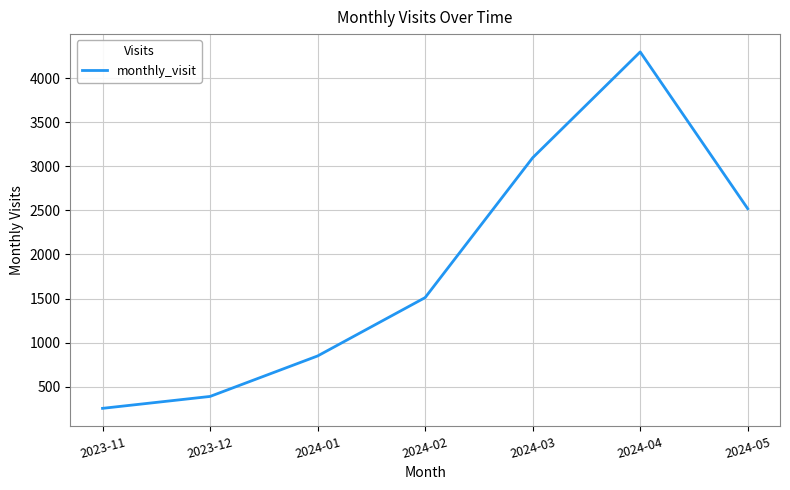

Where is the data nearest to the value 2276?

2024-05